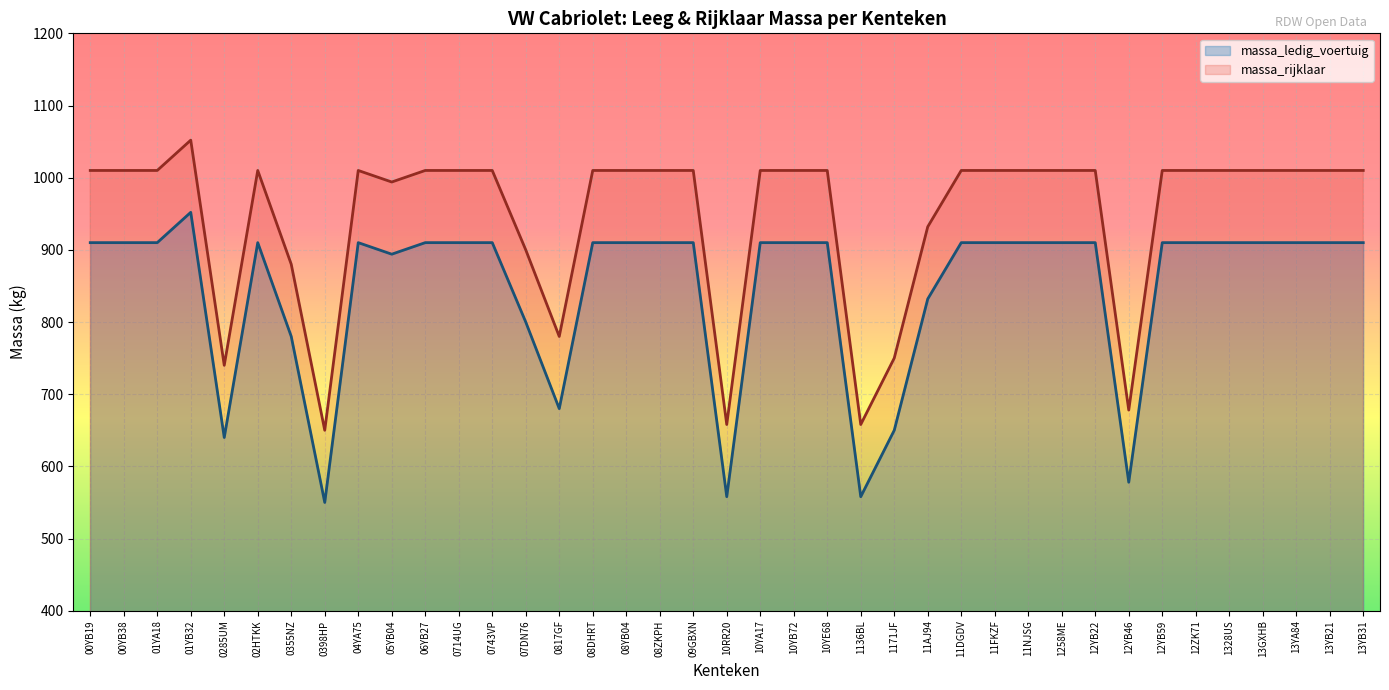

How many lines are shown in the chart?

2